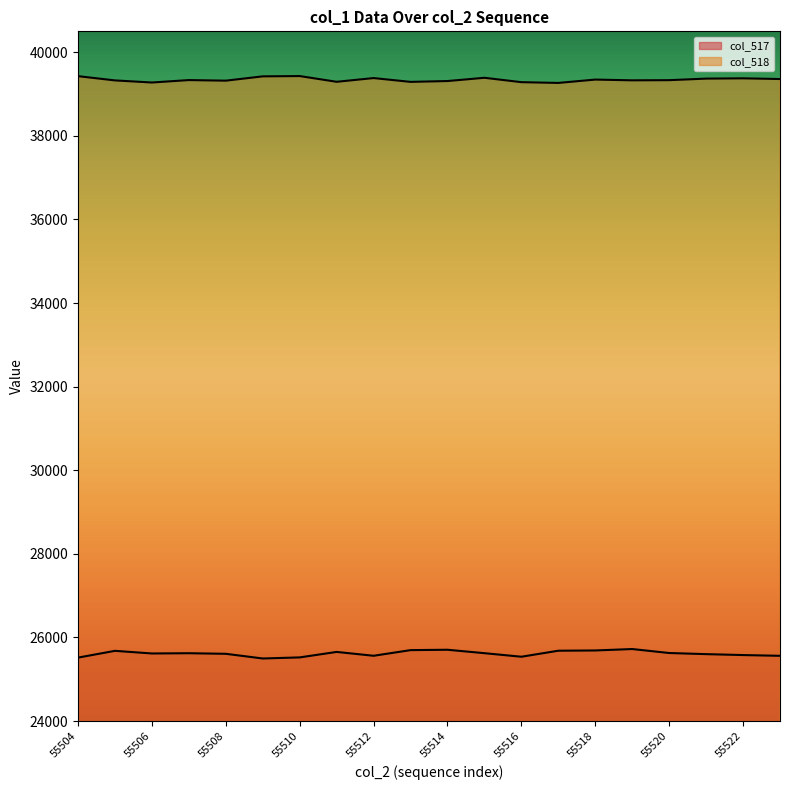

Does the chart display data point markers on the line(s)?

No